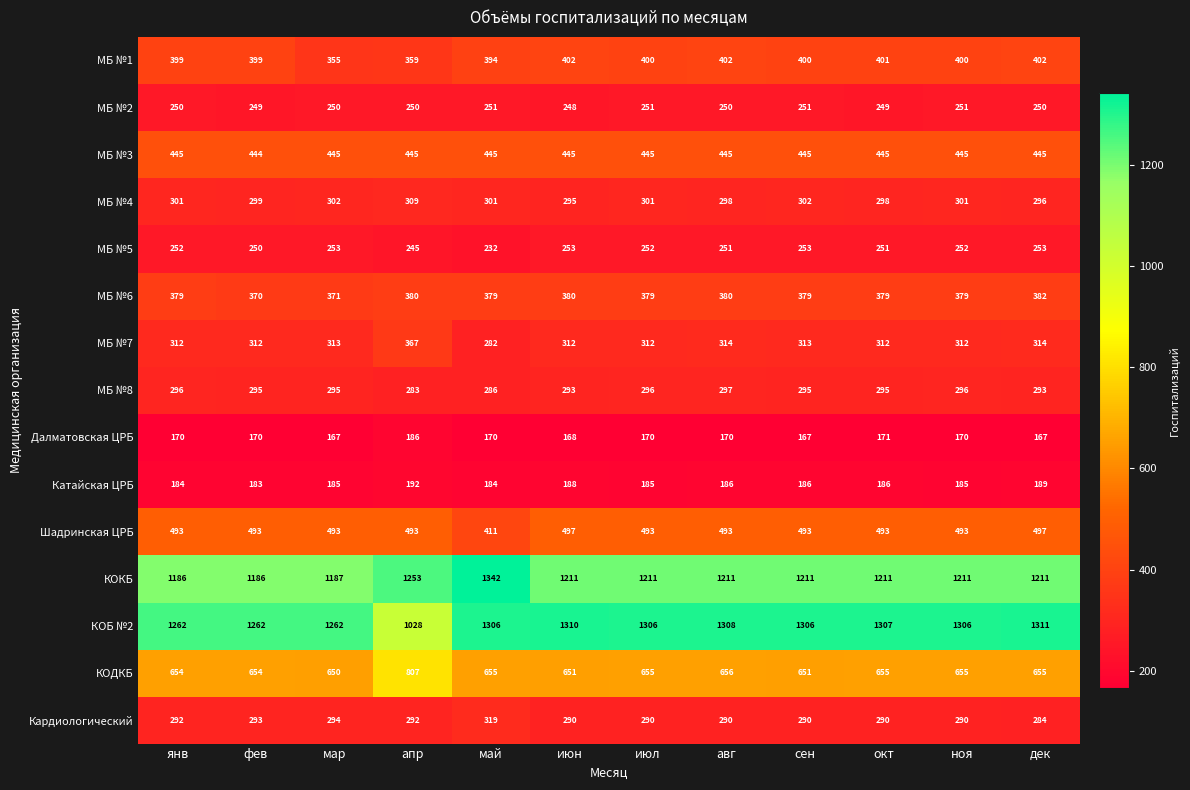

At how many categories does at least one series exceed 1183?

12